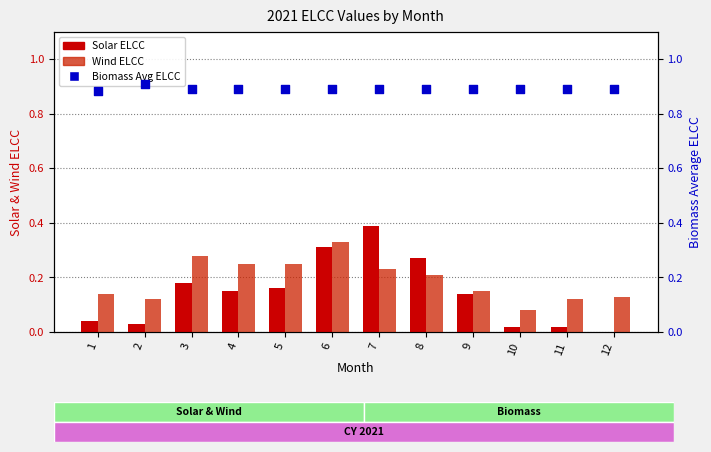

Which series reaches the maximum Y coordinate?

Biomass Avg ELCC